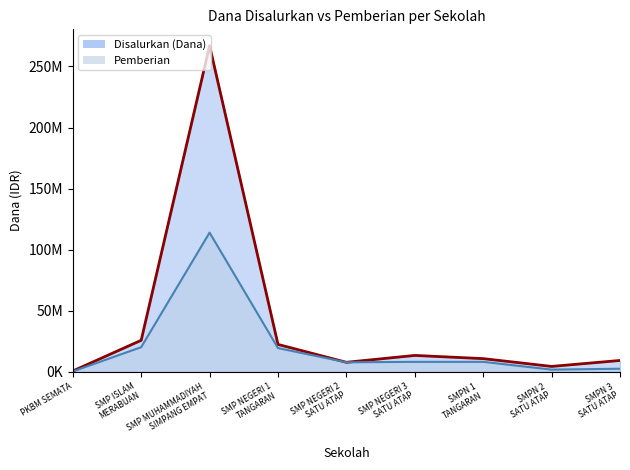

Which series has the widest spread of values?

Disalurkan (Dana)